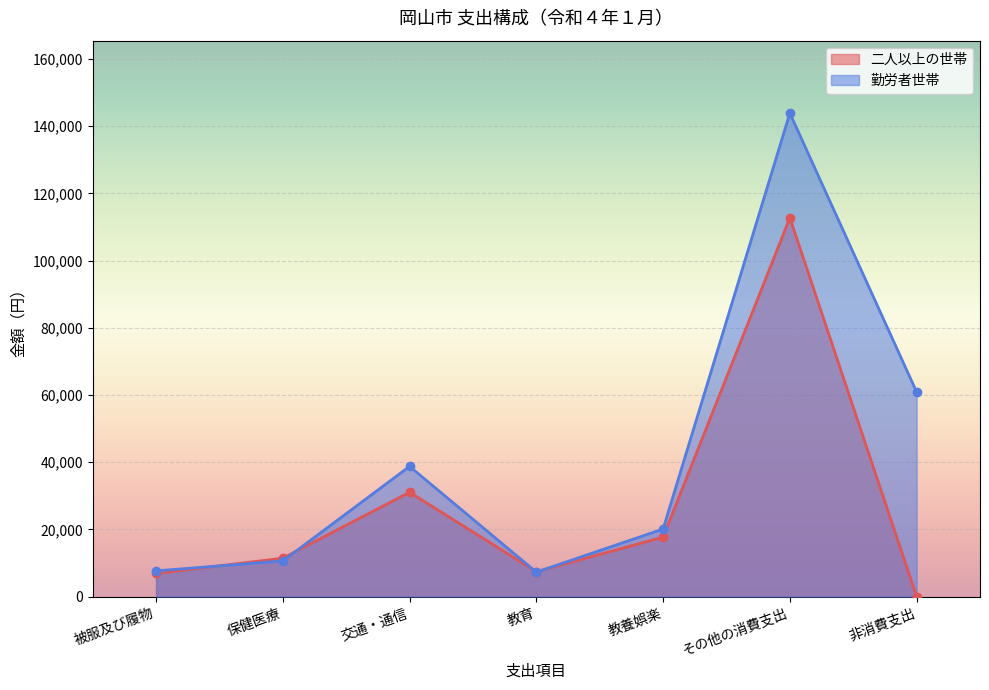

At which label does 勤労者世帯 first exceed 20121?

交通・通信